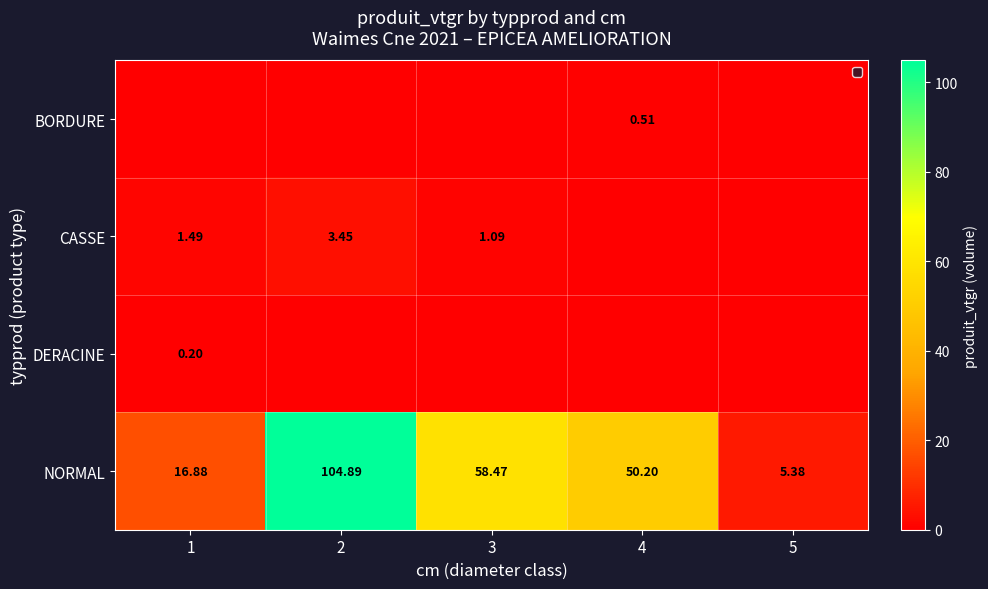

Is it true that row_0 equals 0.5 at 4?

True